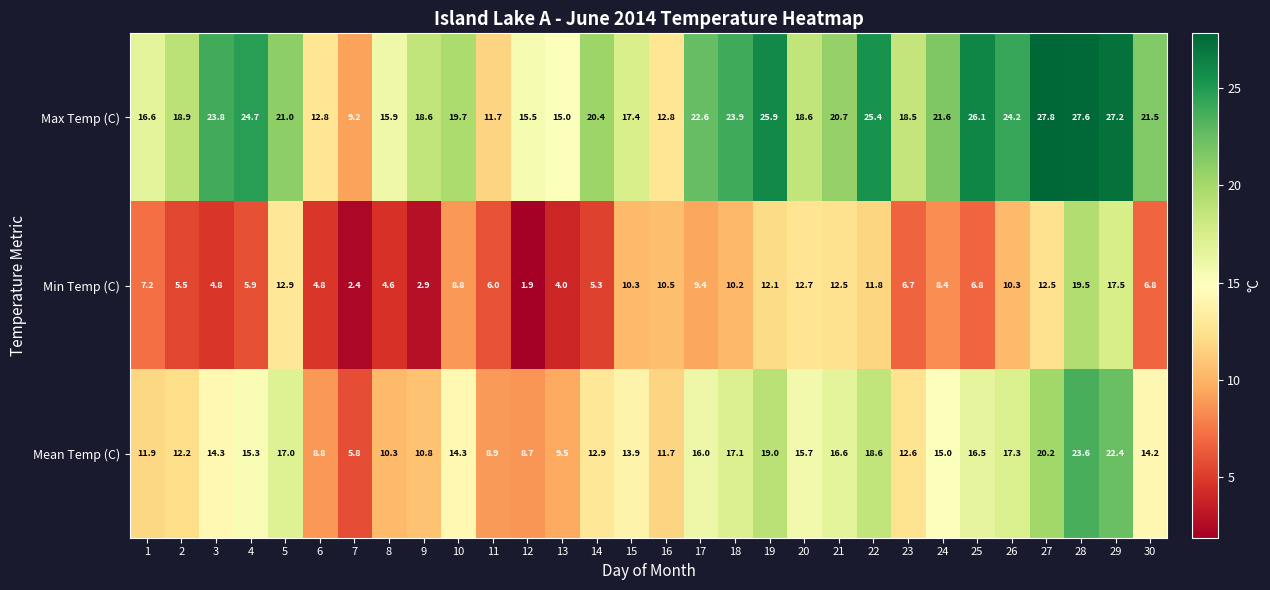

Rank the series at 27 from lowest to highest value.

Min Temp (C), Mean Temp (C), Max Temp (C)